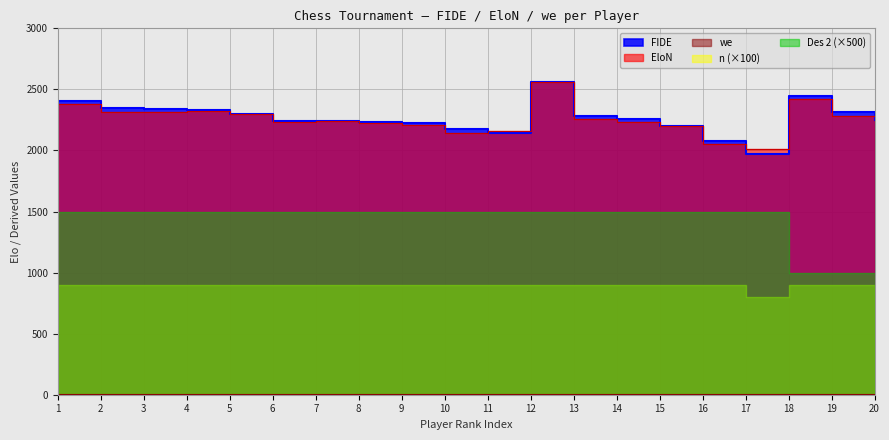

Where is EloN nearest to the value 2285?

19